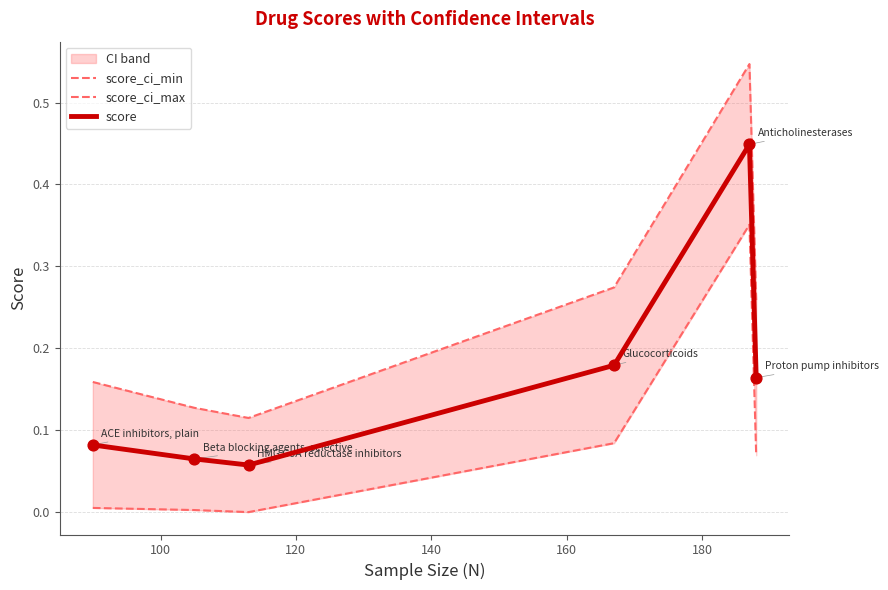

Which series has the largest Y range (max minus min)?

score_ci_max